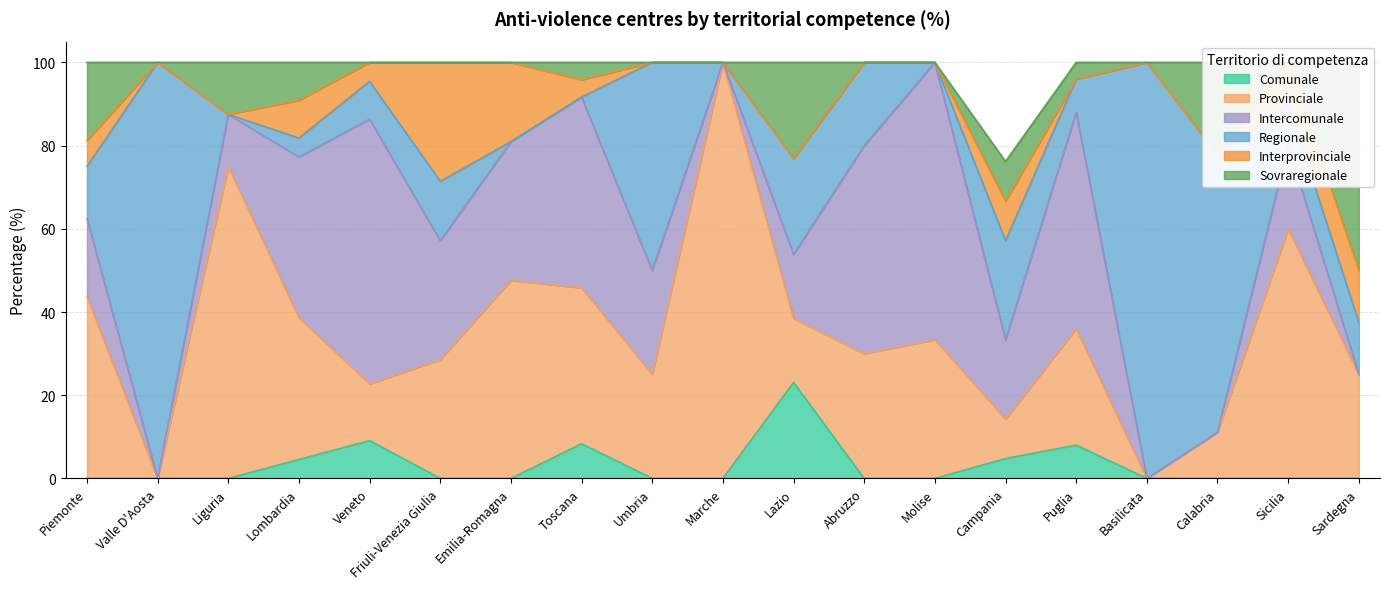

The Provinciale series shows 24.2 at Liguria. True or false?

False